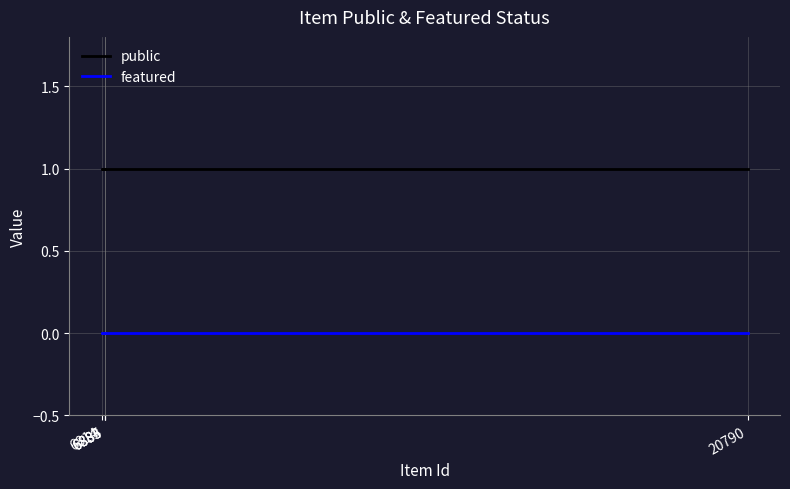

Which label corresponds to the smallest value in the chart?

20790